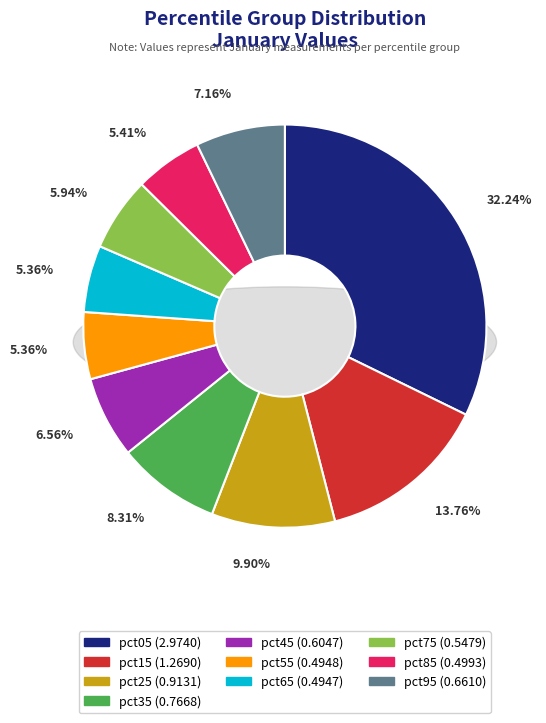

What percentage is the pct65 slice, to the nearest percent?

5%